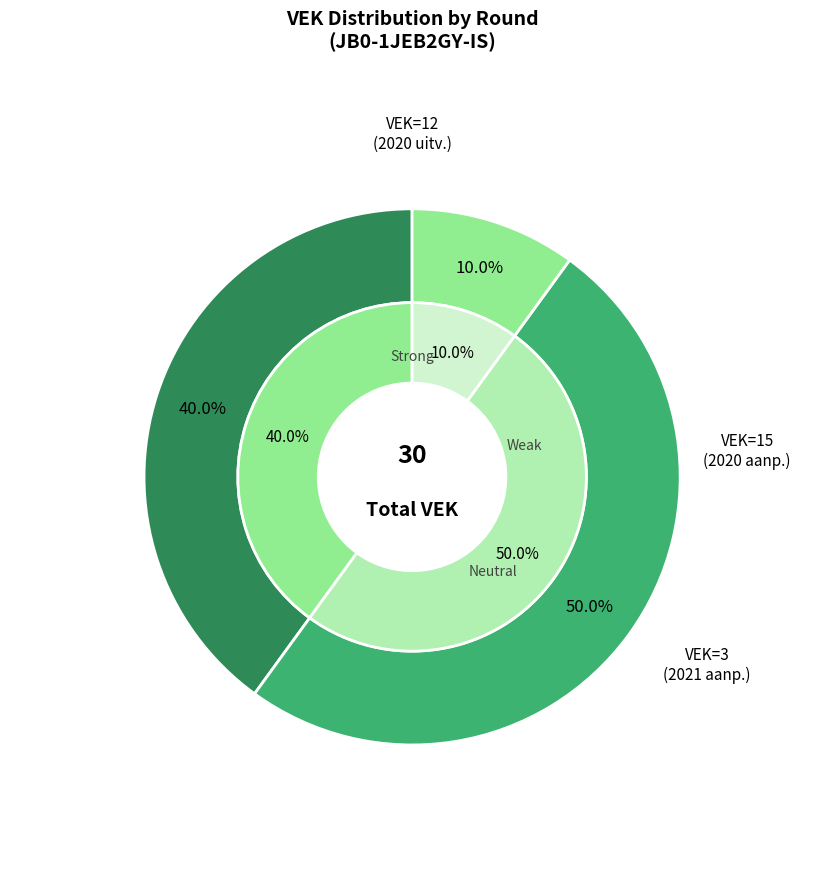

Count the number of slices in the pie.

3